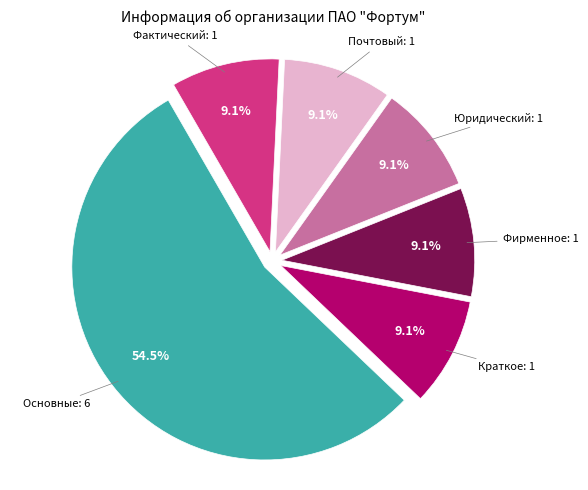

Does any single category account for the majority?

Yes